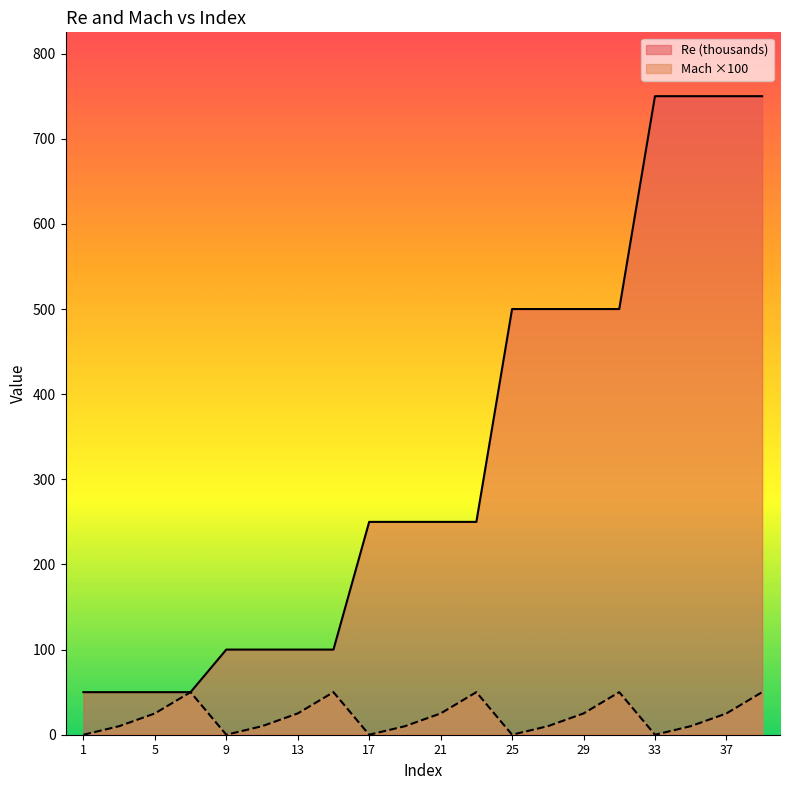

True or false: Re has a value of 75 at 7.

False